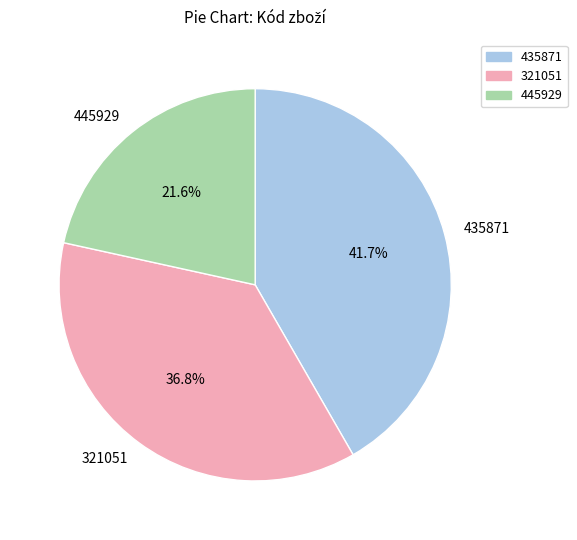

Is it true that 321051 is 37% of the pie?

True